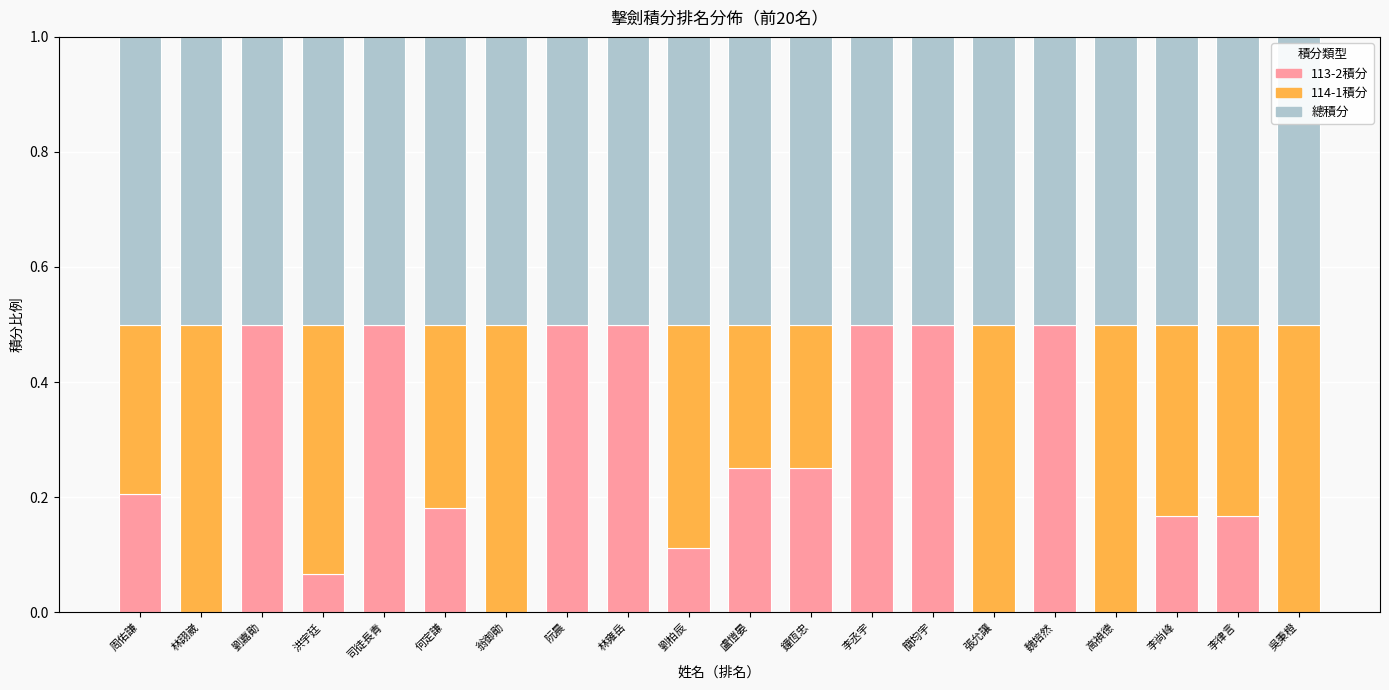

The 113-2積分 series shows 0.2 at 林詡崴. True or false?

False